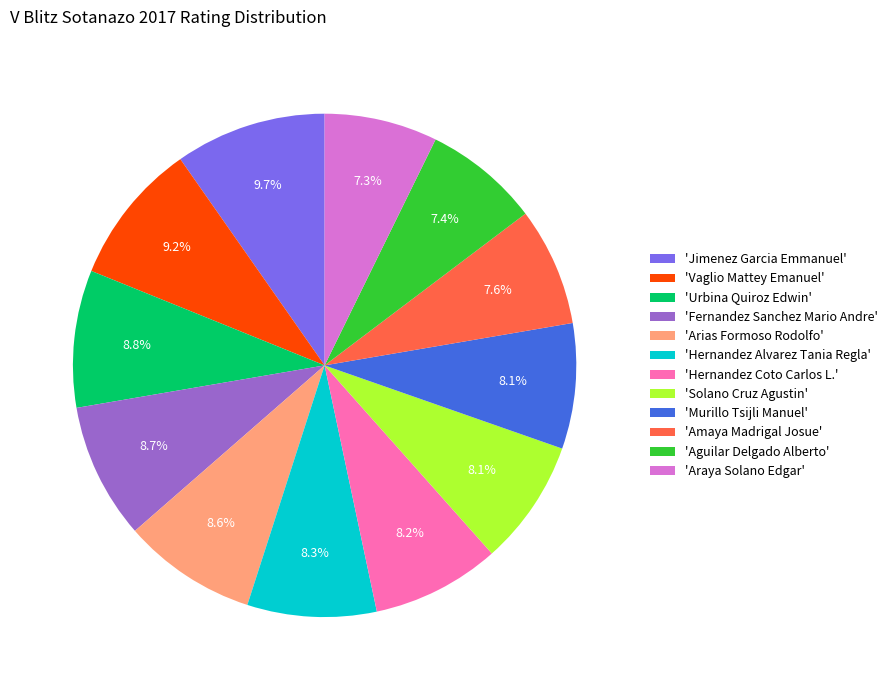

Does any single category account for the majority?

No